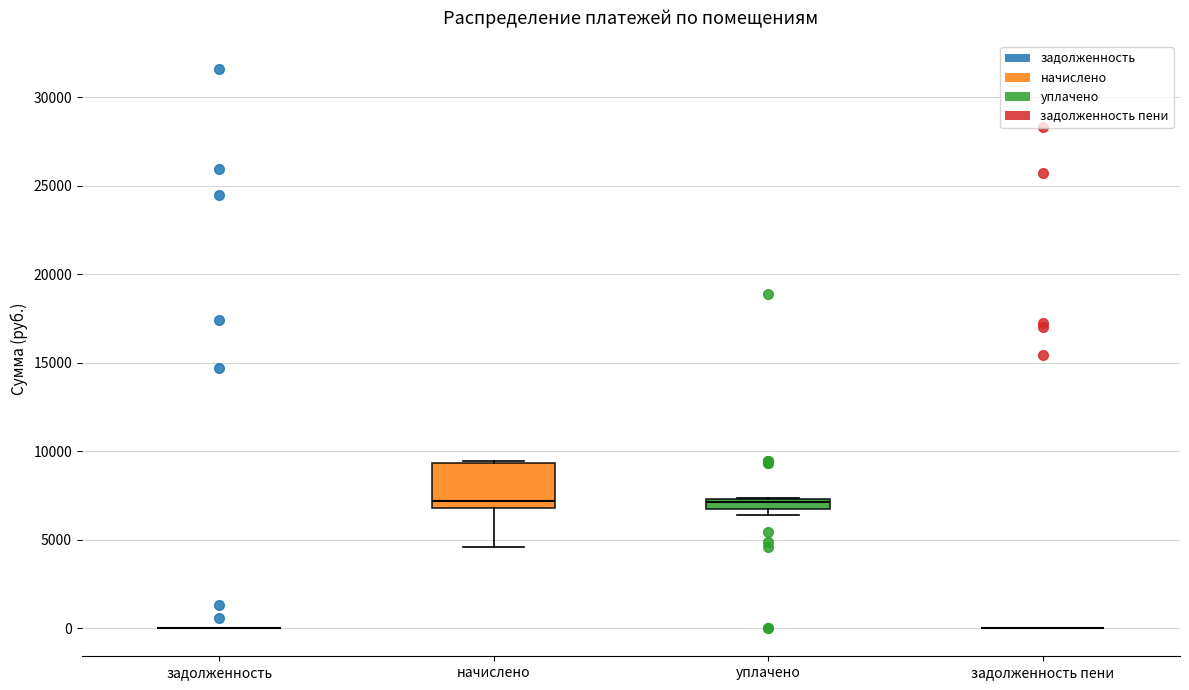

Where is the upper edge of the box for начислено on the y-axis? The values are not printed on the chart, so give them approximately, as read against the axis.

9500